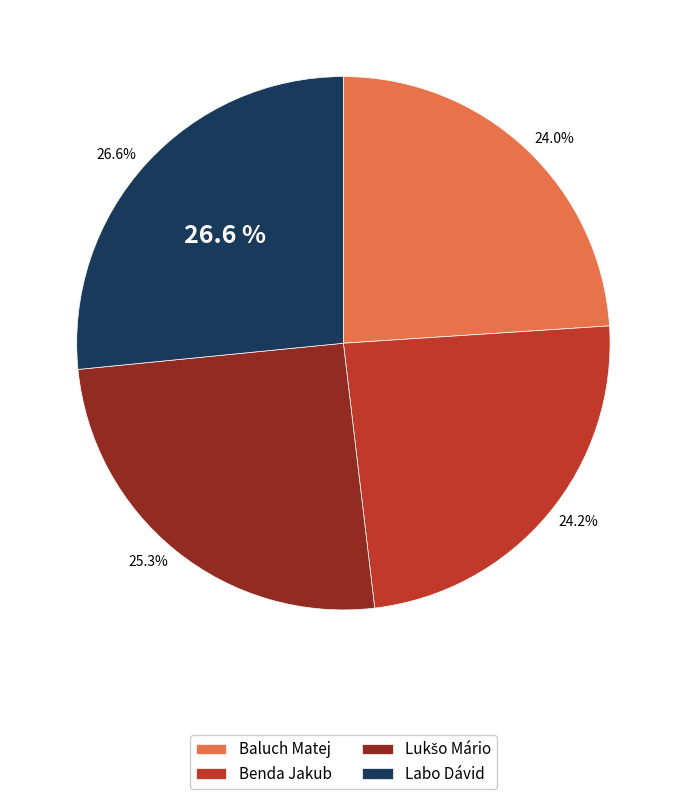

To the nearest percent, what portion does Benda Jakub represent?

24%